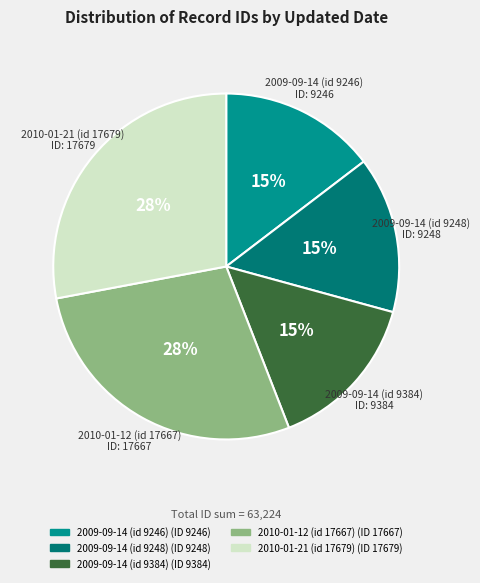

Combined, do 2009-09-14 (id 9384) and 2009-09-14 (id 9248) account for over 50%?

No